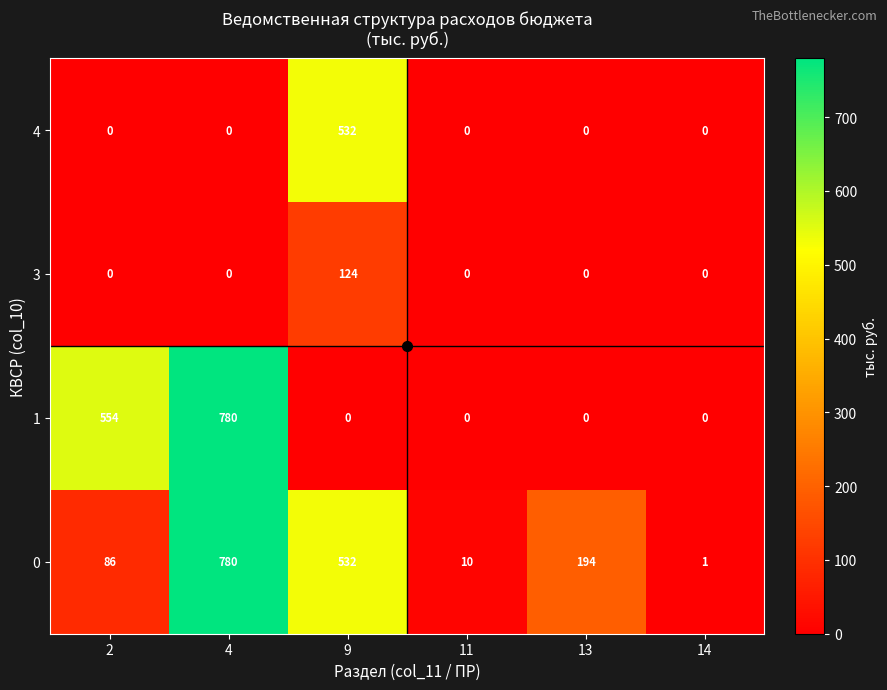

What is the difference between the highest and lowest values at 13?

194